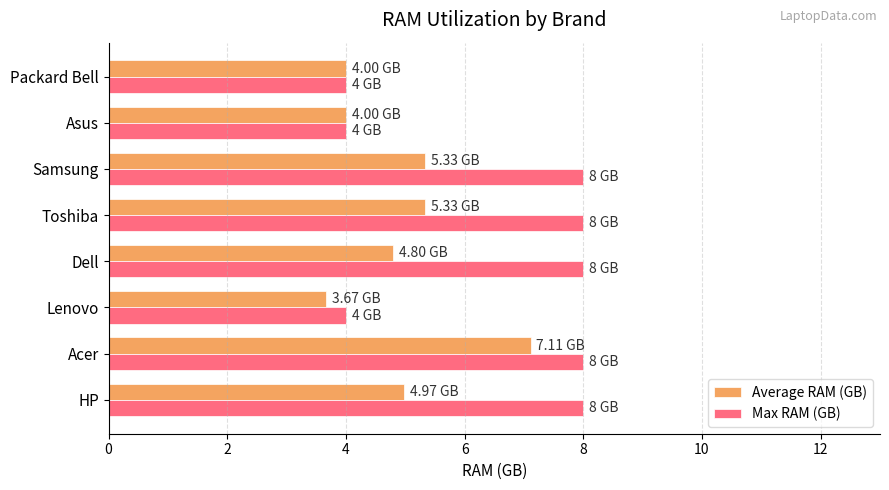

What is the difference between the maximum and minimum values in the Average RAM (GB) series?

3.4